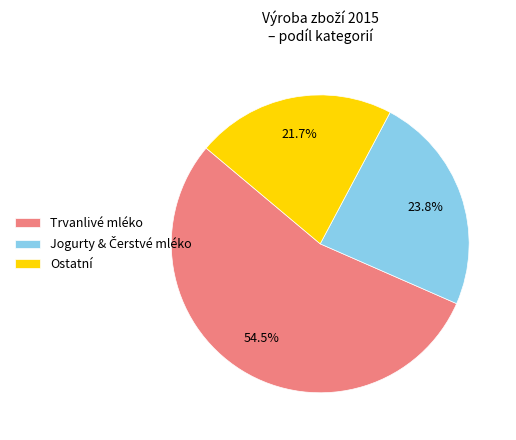

Which has a higher value, Ostatní or Trvanlivé mléko?

Trvanlivé mléko